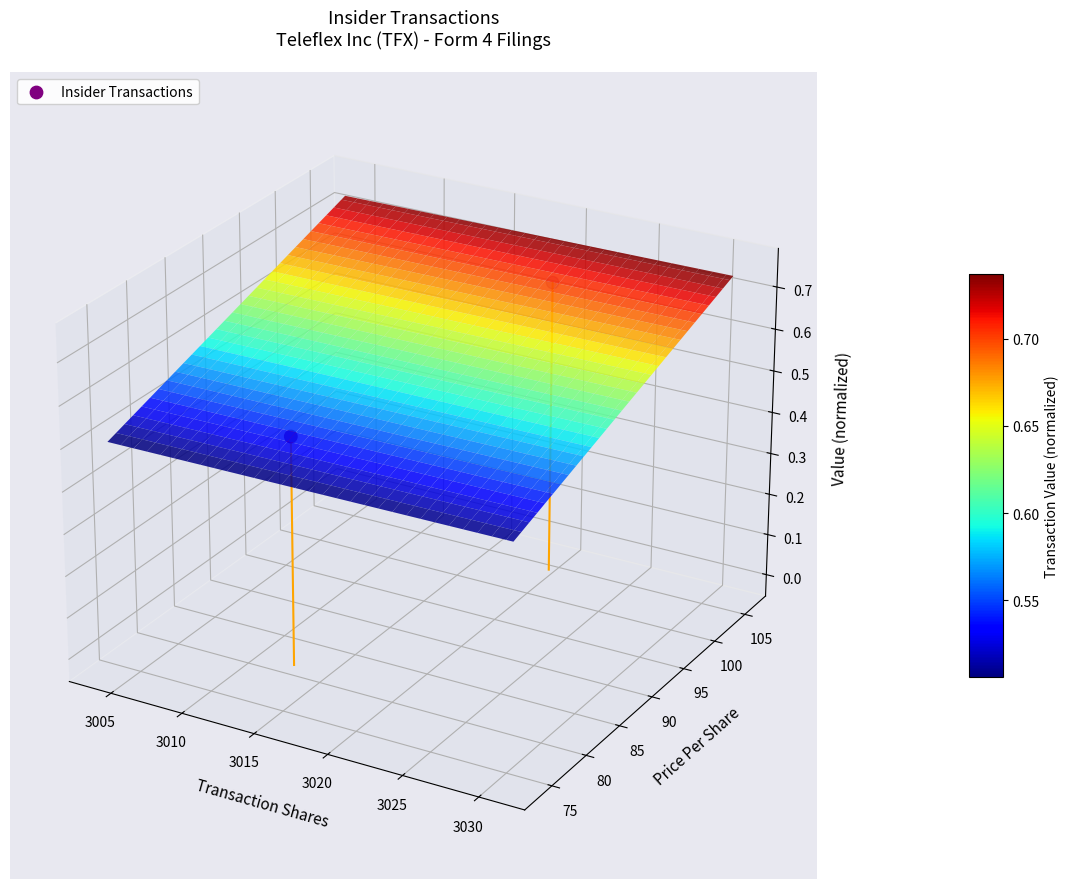

Where is the data nearest to the value 0?

3005